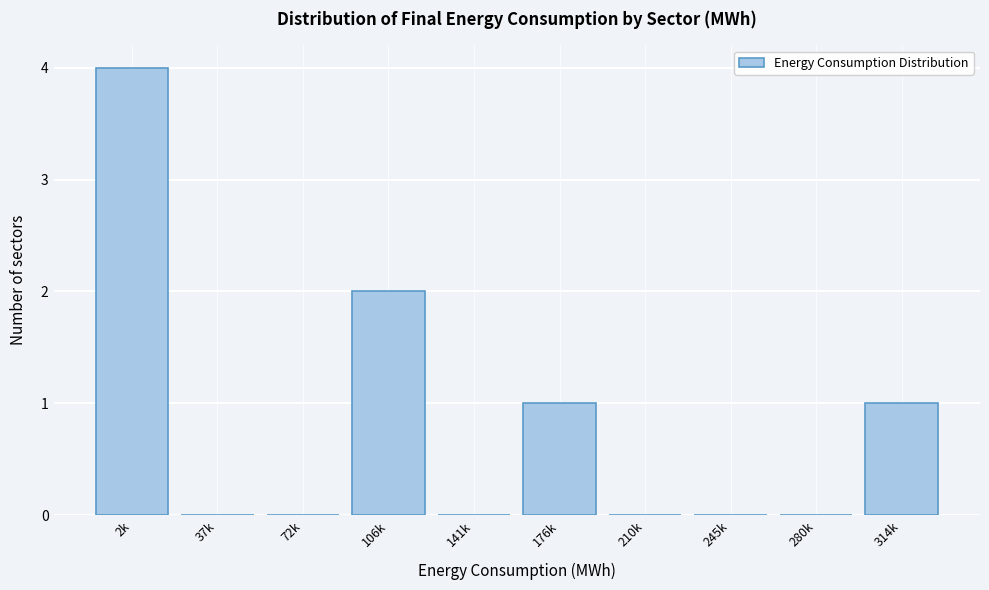

Reading left to right, list all the values displayed in this chart.

2k=4	37k=0	72k=0	106k=2	141k=0	176k=1	210k=0	245k=0	280k=0	314k=1